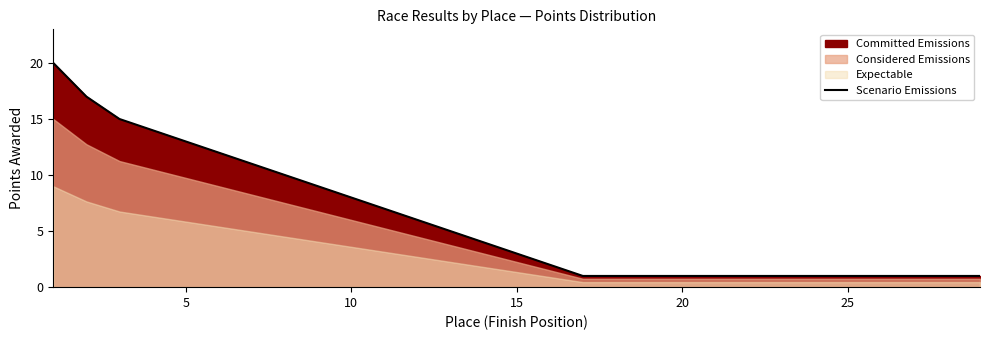

How many values exceed 3?

14